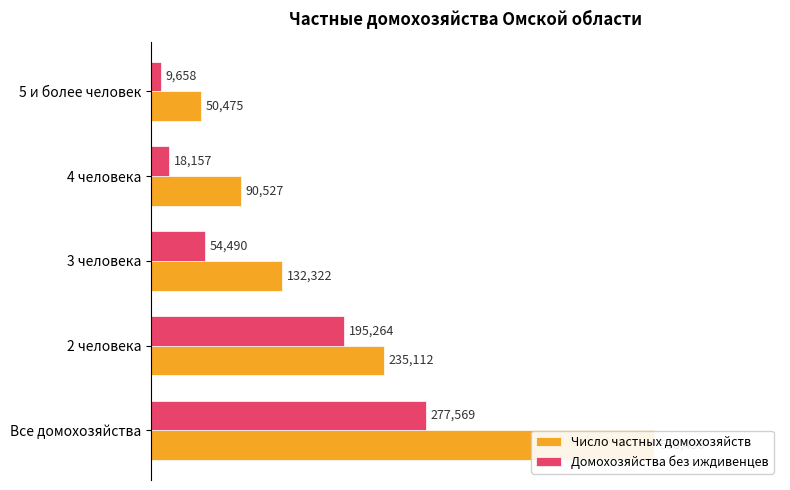

Reading right to left, extract all data points from this chart.

Число частных домохозяйств: 50475	90527	132322	235112	508436
Домохозяйства без иждивенцев: 9658	18157	54490	195264	277569